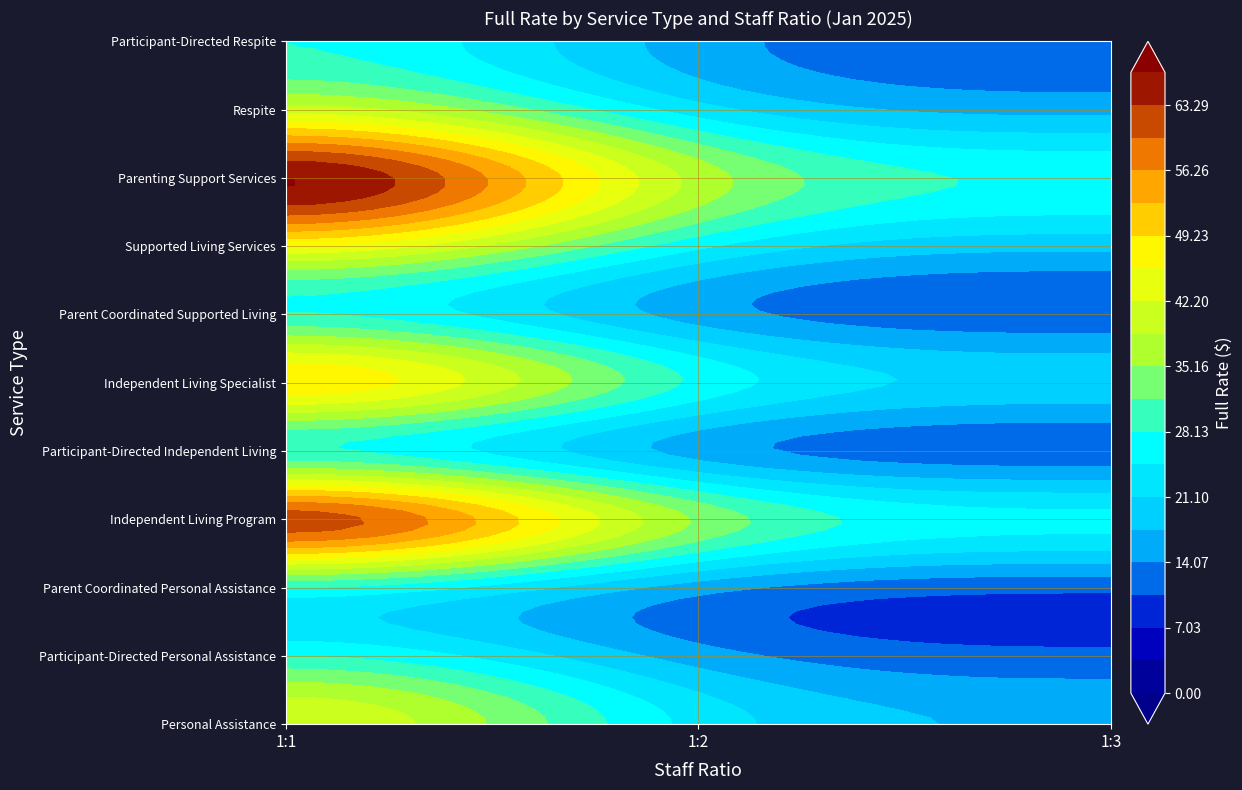

What is the sum of the Parent Coordinated Personal Assistance values at 1:1 and 1:2?

43.9